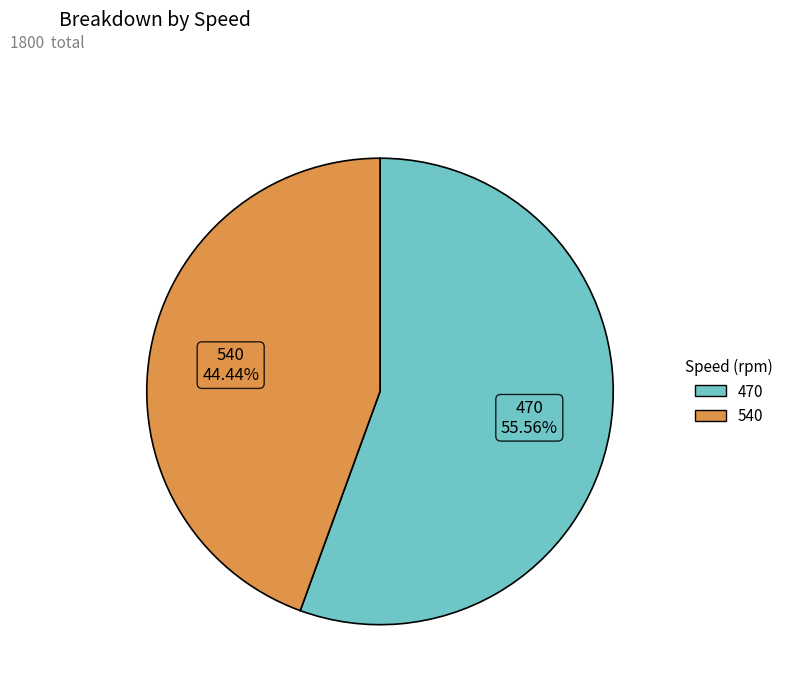

Which has a higher value, 470 or 540?

470